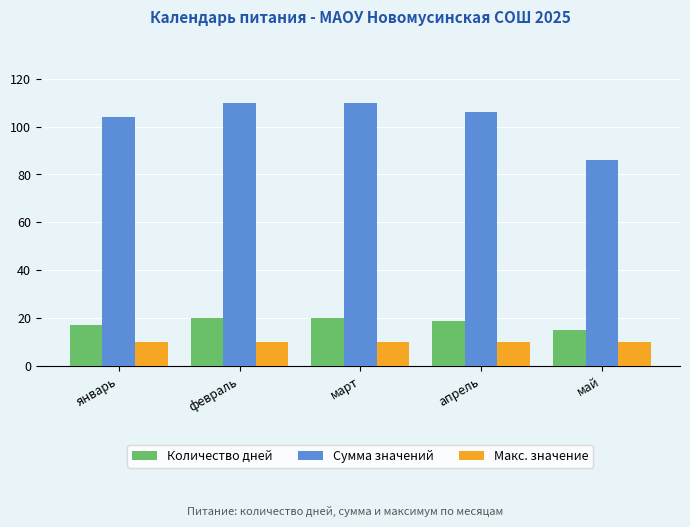

Between январь and февраль, which series saw the biggest shift?

Сумма значений